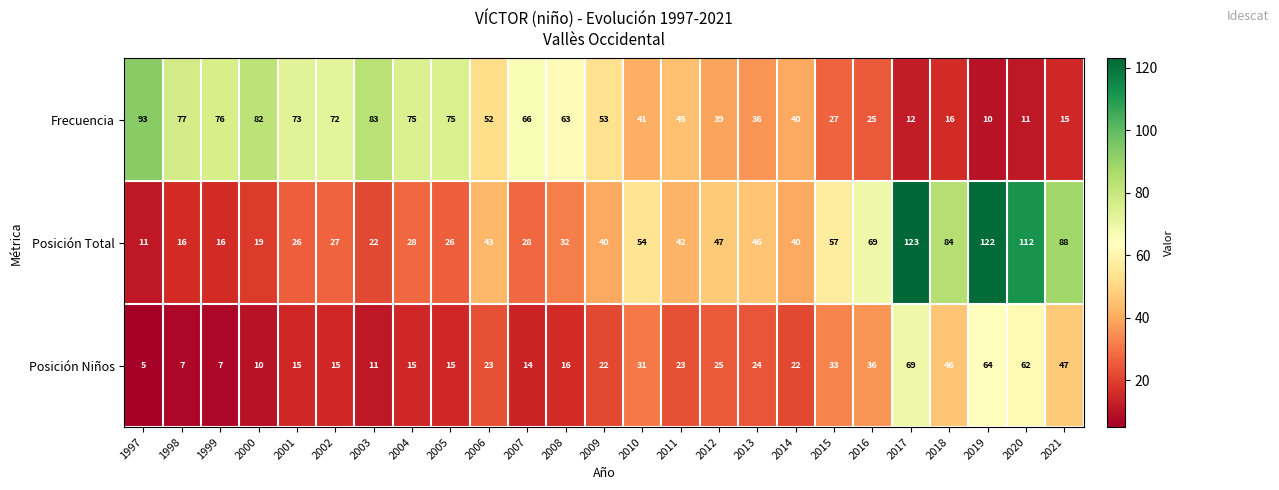

The Posición Total series shows 22 at 2008. True or false?

False